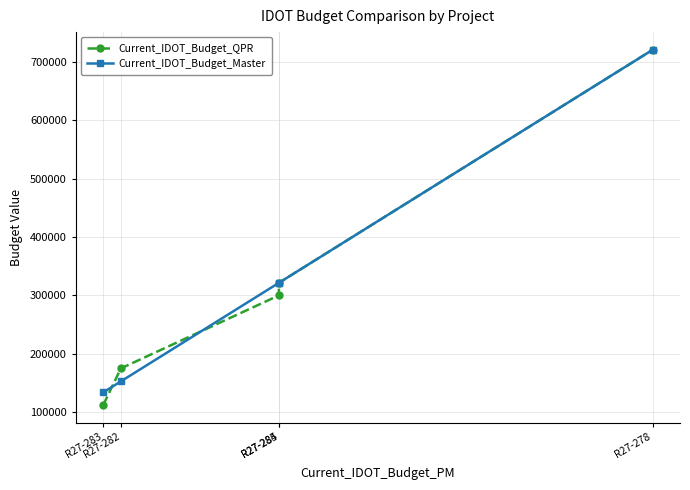

Which series has the largest range (max minus min)?

Current_IDOT_Budget_QPR